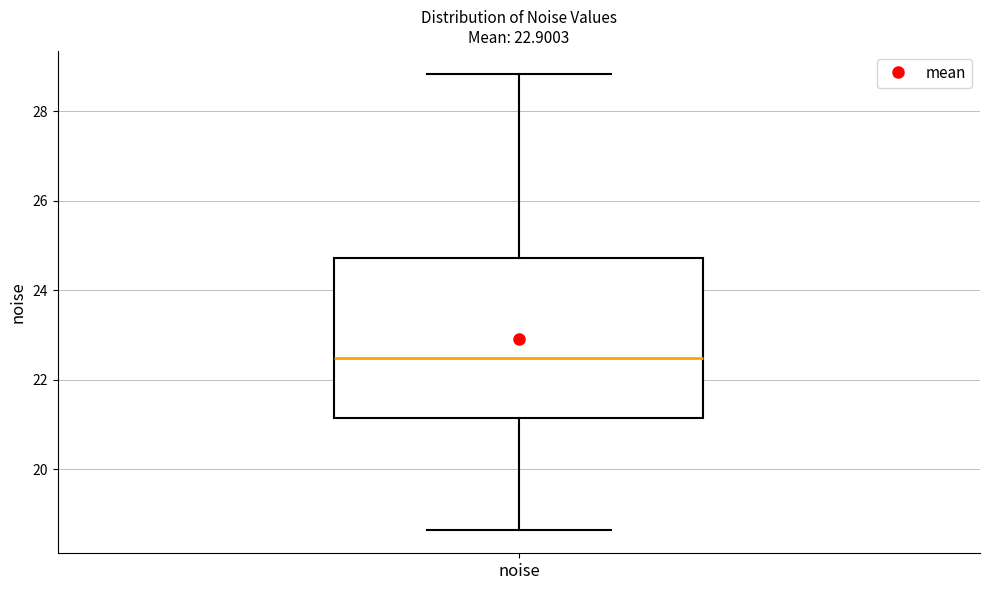

Transcribe this box plot: give where the median line is, the range the box spans, and where the two whiskers end, as read against the y-axis. The values are not printed on the chart, so give them approximately, as read against the axis.

median 22.4, box 21.2 to 24.8, whiskers 18.6 to 28.8